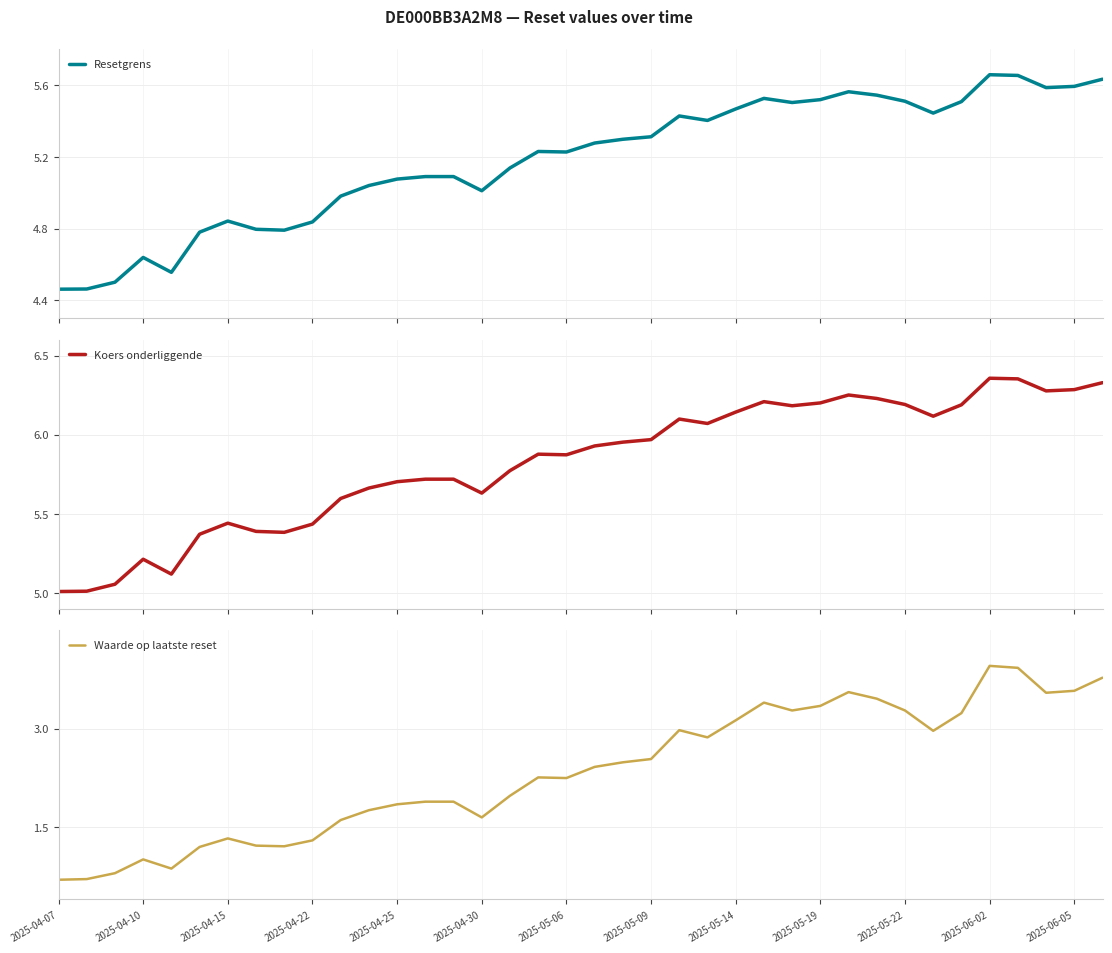

What is the highest value of the Waarde op laatste reset series?

4.0